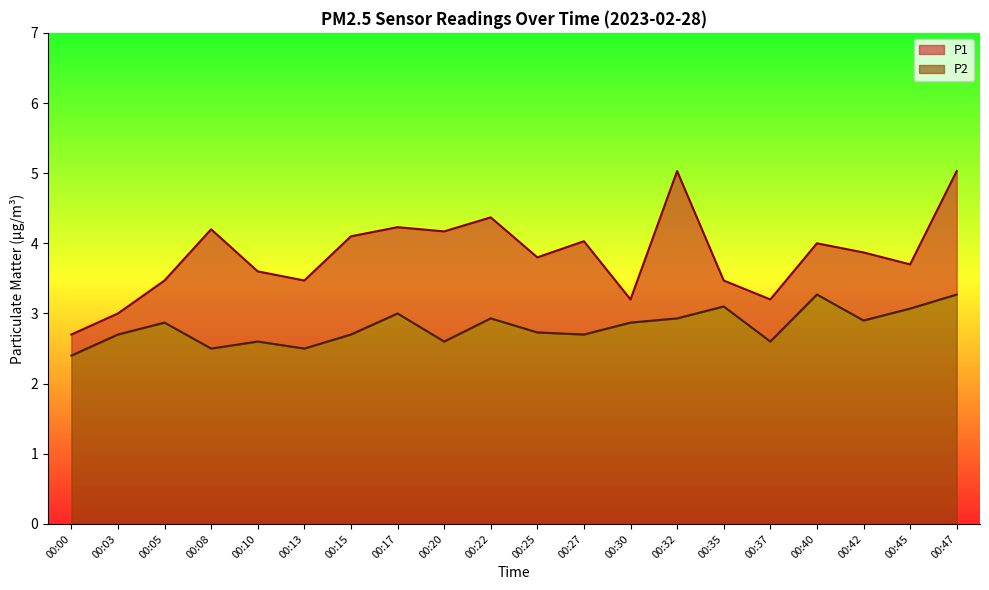

How many interior local peaks does the P2 series have?

6